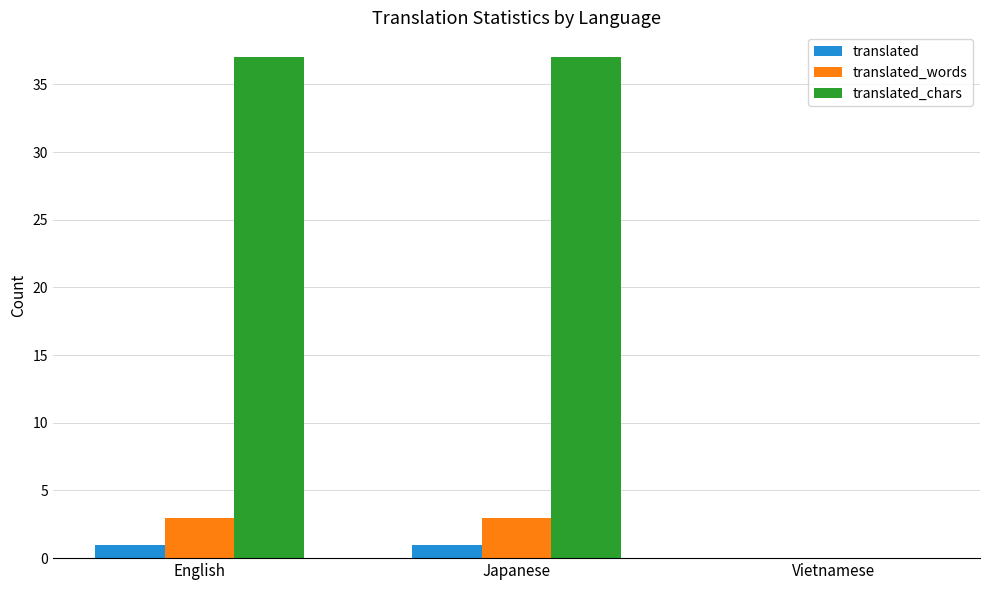

Is it true that translated_words equals 3 at English?

True